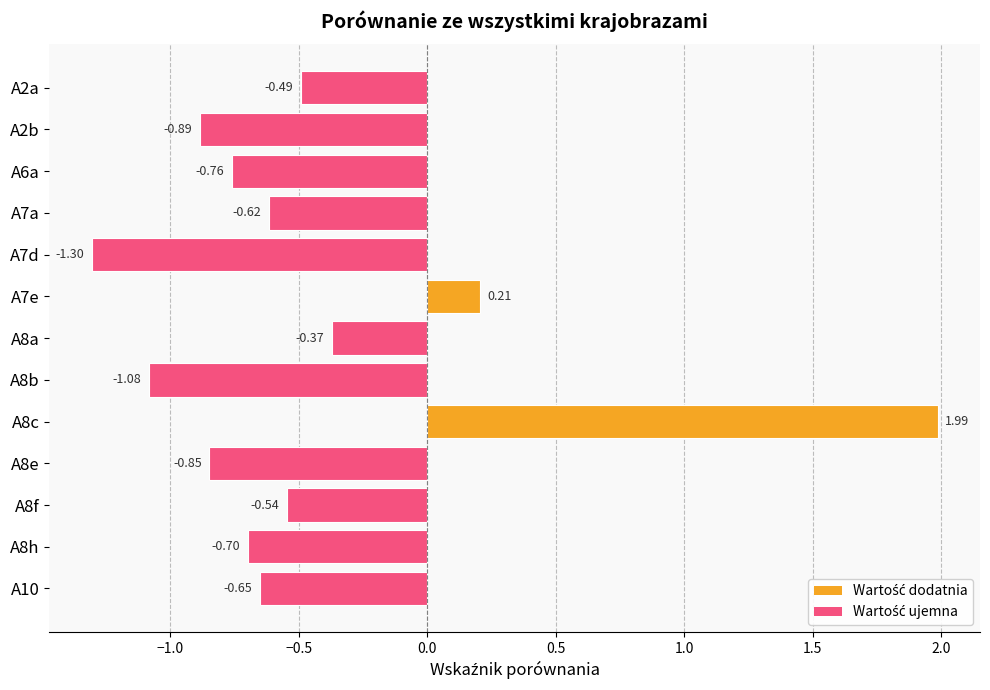

Does the chart contain any negative values?

Yes